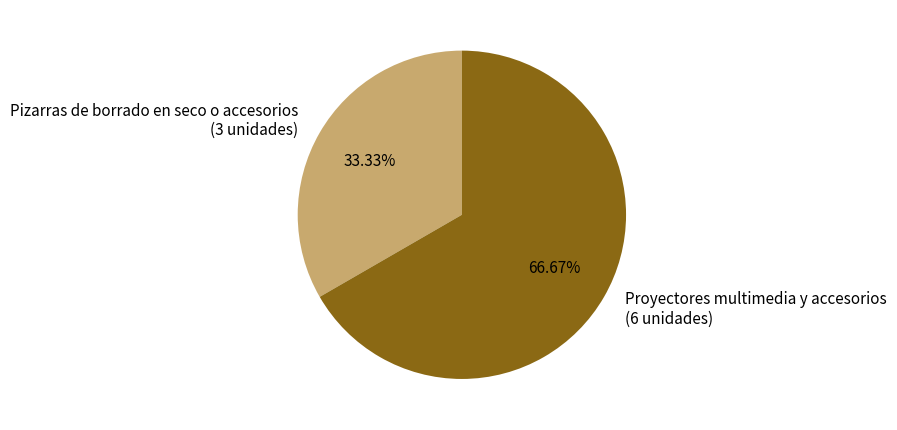

Which has a higher value, Pizarras de borrado en seco o accesorios or Proyectores multimedia y accesorios?

Proyectores multimedia y accesorios